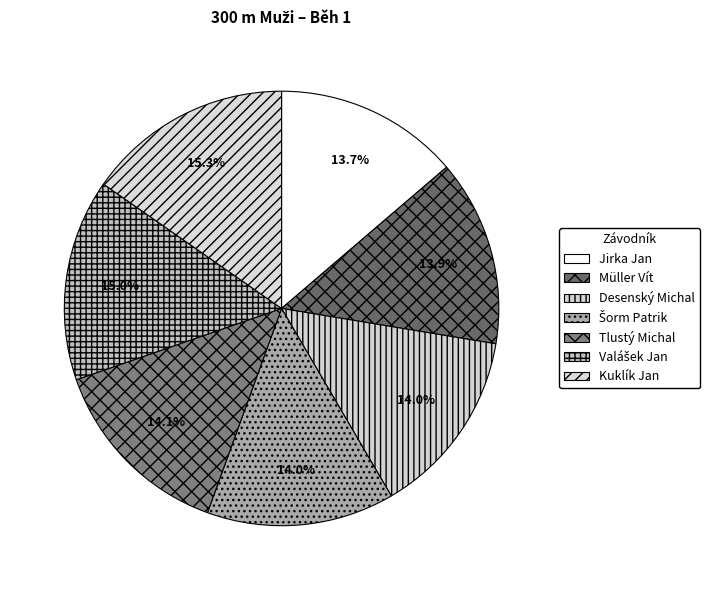

What is the ratio of the value at Müller Vít to the value at Jirka Jan?

1.0